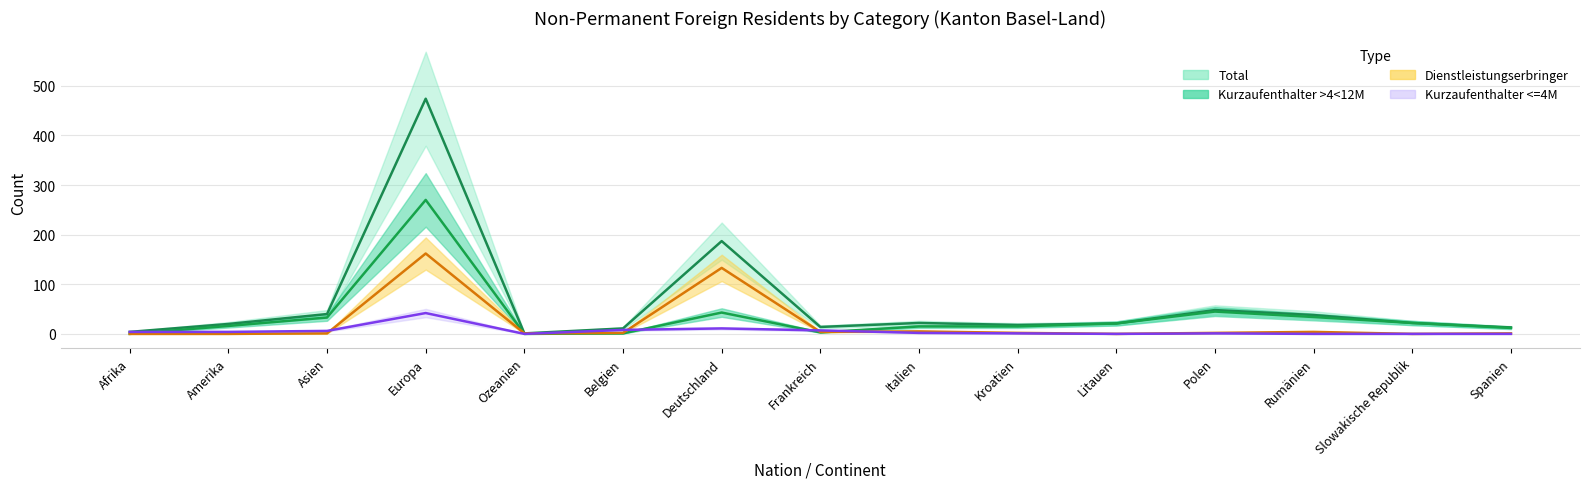

Reading left to right, extract all data points from this chart.

Total: 4	20	40	474	1	11	187	14	22	18	21	48	38	22	13
Kurzaufenthalter >4<12M Total: 0	16	33	270	0	1	43	3	15	15	21	45	34	22	12
Dienstleistungserbringer Total: 0	0	1	162	1	2	133	4	5	2	0	2	4	0	1
Kurzaufenthalter <=4M Total: 4	4	6	42	0	8	11	7	2	1	0	1	0	0	0